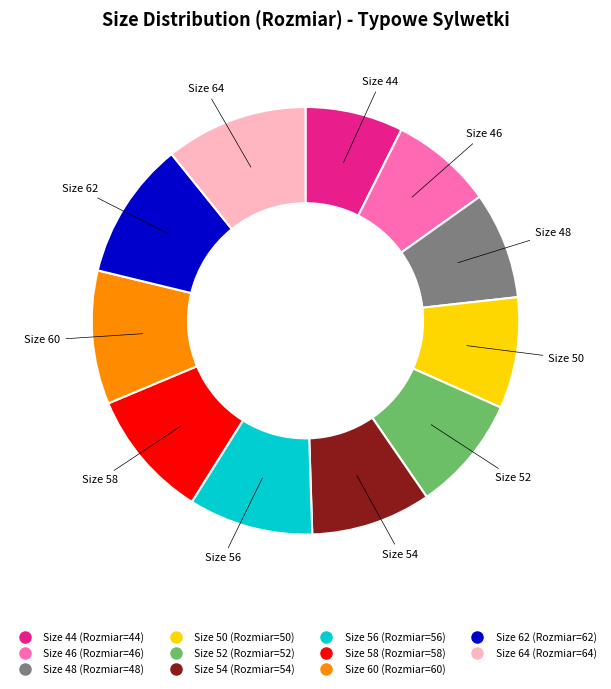

Is there any slice that represents more than half of the pie?

No